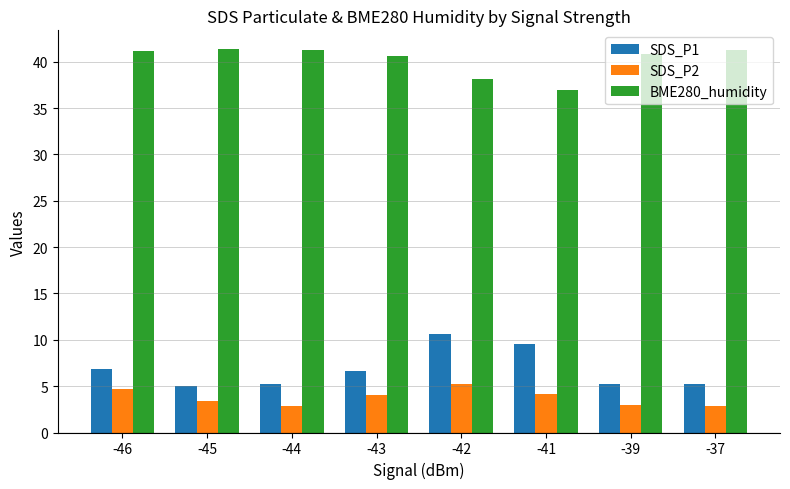

What is the highest value of the BME280_humidity series?

41.3